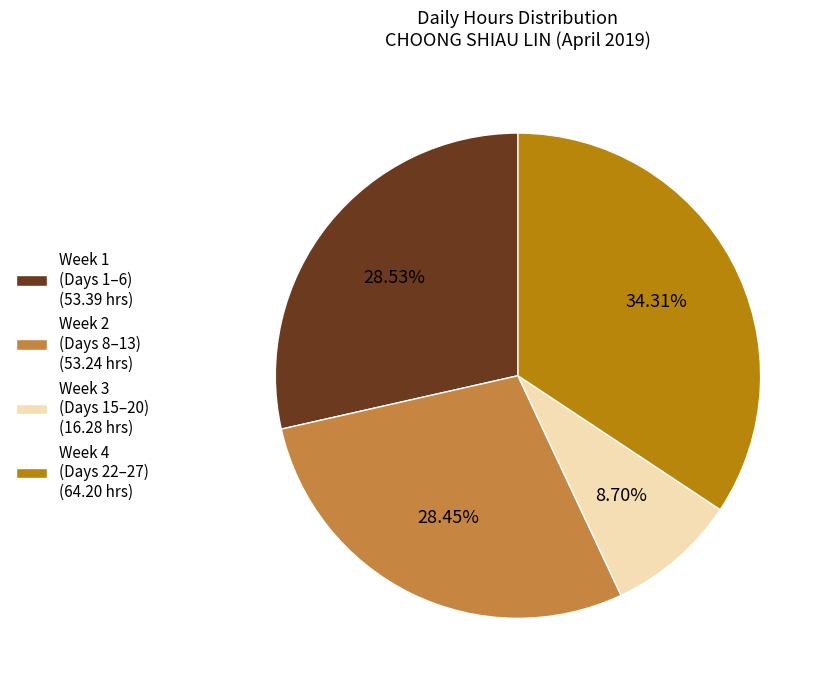

How many slices are in this pie chart?

4